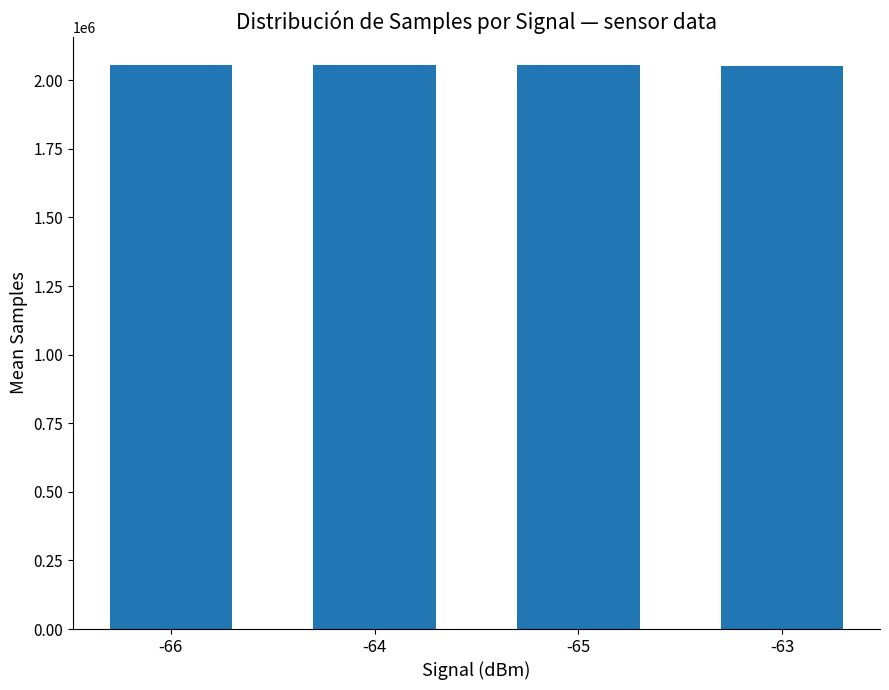

Approximately how many times larger is the value at -63 compared to -64?

1.0